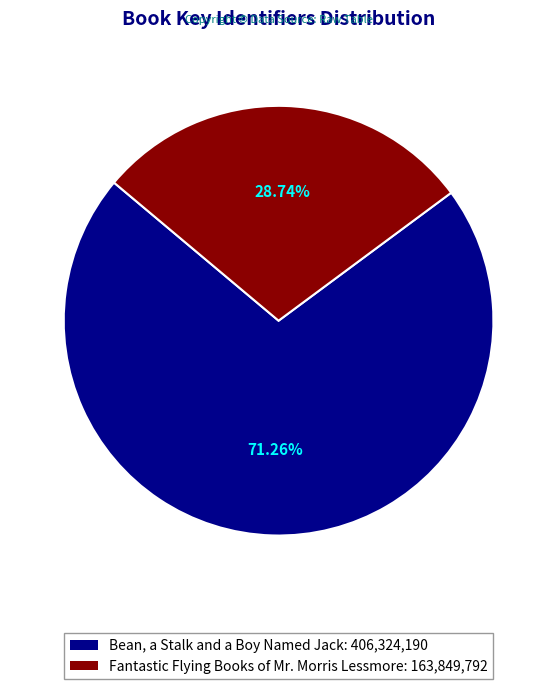

What is the ratio of the value at Fantastic Flying Books of Mr. Morris Lessmore to the value at Bean, a Stalk and a Boy Named Jack?

0.4